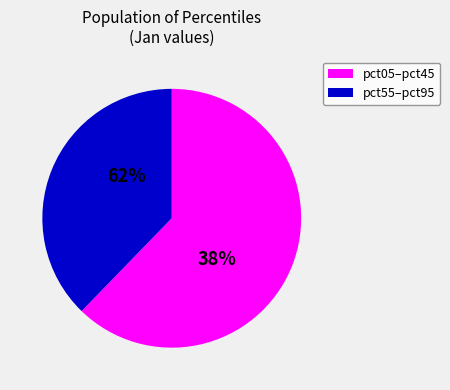

Which category has the biggest portion of the pie?

pct05